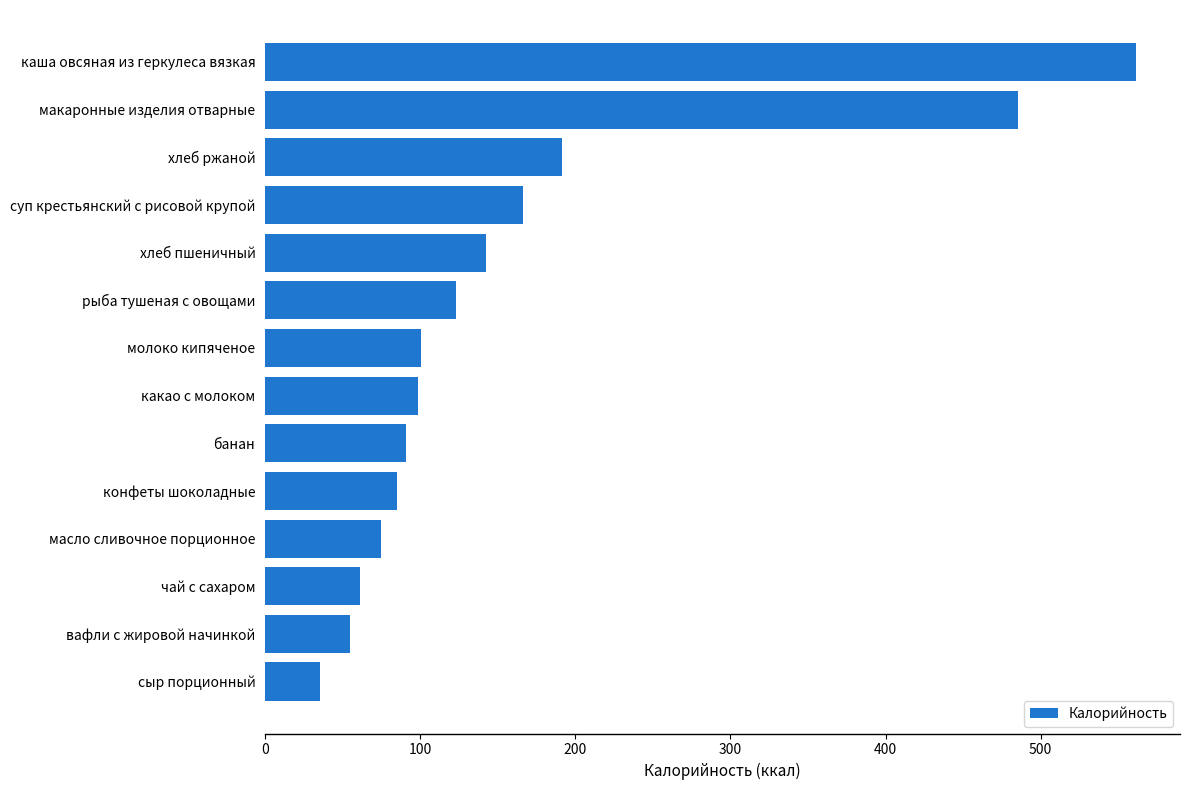

At which category does the chart reach its peak across all series?

каша овсяная из геркулеса вязкая